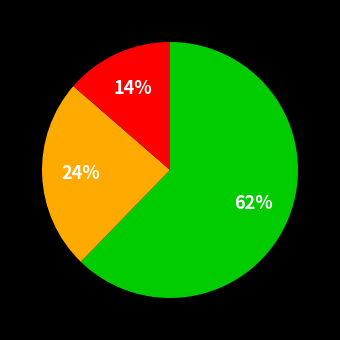

Count the number of slices in the pie.

3